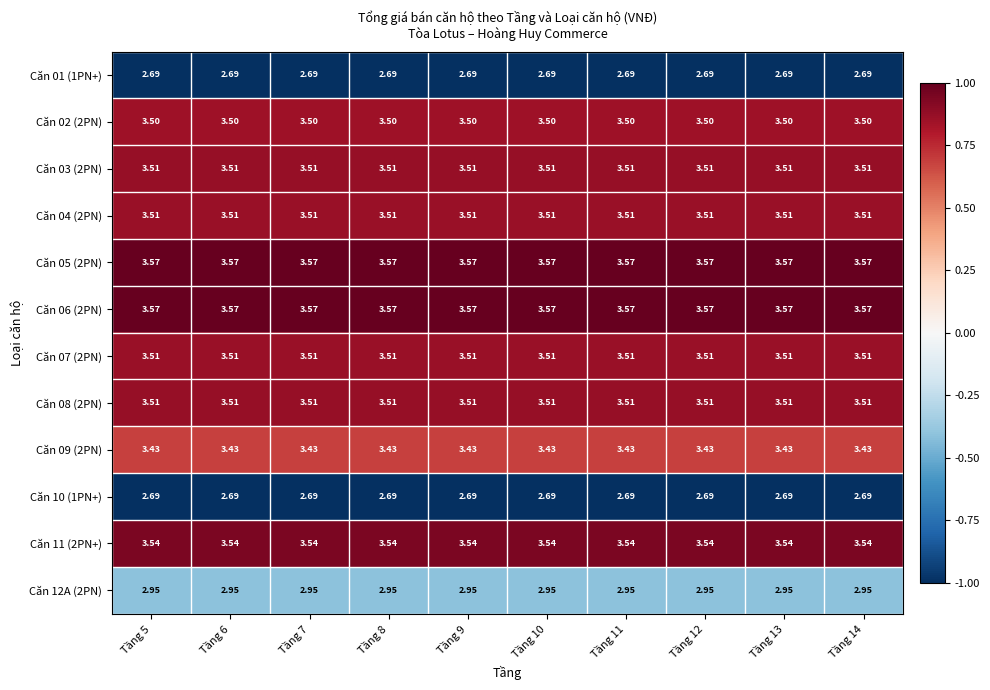

Is the value of Căn 09 (2PN) at Tầng 12 greater than the value of Căn 07 (2PN) at Tầng 14?

No